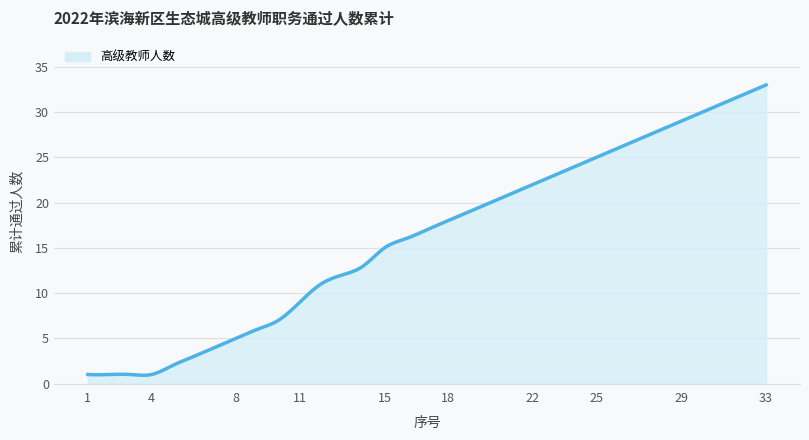

Does the chart display data point markers on the line(s)?

No